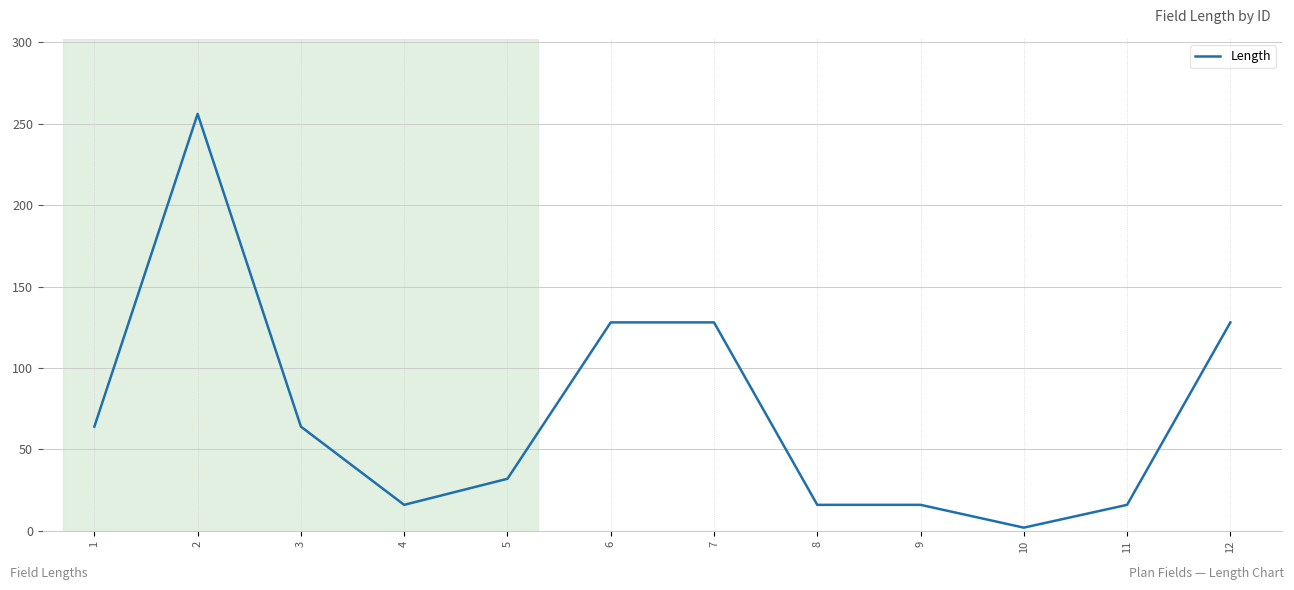

Where is the first local minimum?

4